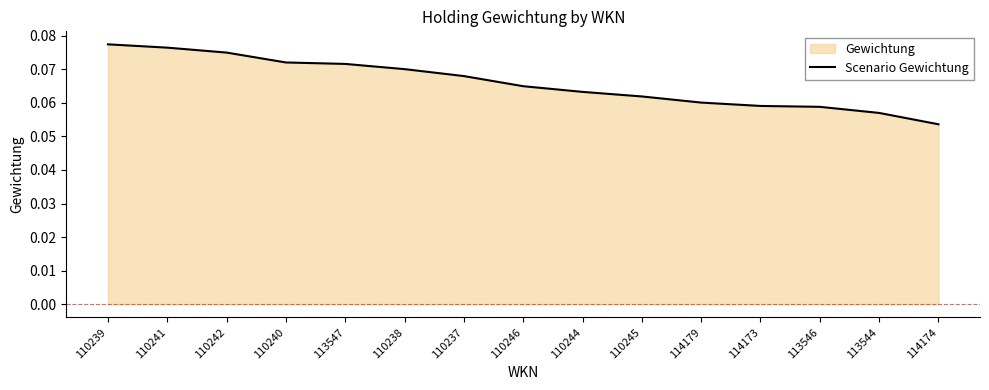

Reading right to left, transcribe all the data shown in this chart.

0.1	0.1	0.1	0.1	0.1	0.1	0.1	0.1	0.1	0.1	0.1	0.1	0.1	0.1	0.1